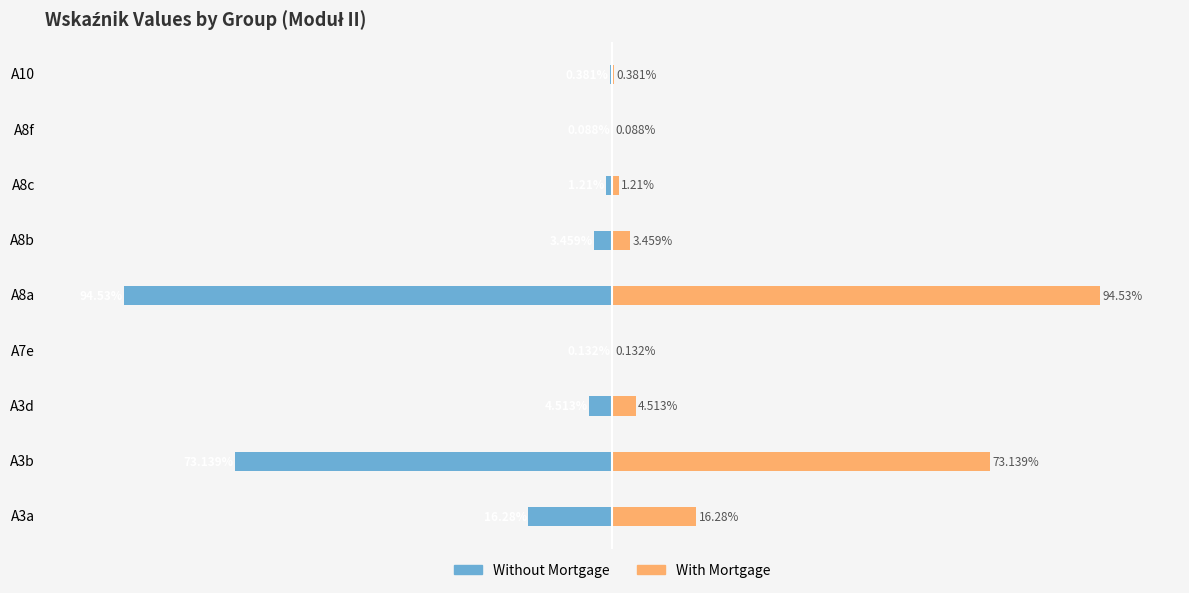

Between A3a and A7e, which series saw the biggest shift?

Without Mortgage